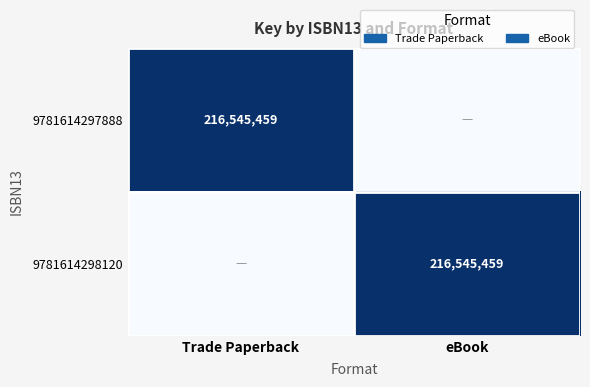

The 9781614298120 series shows 369993084 at eBook. True or false?

False